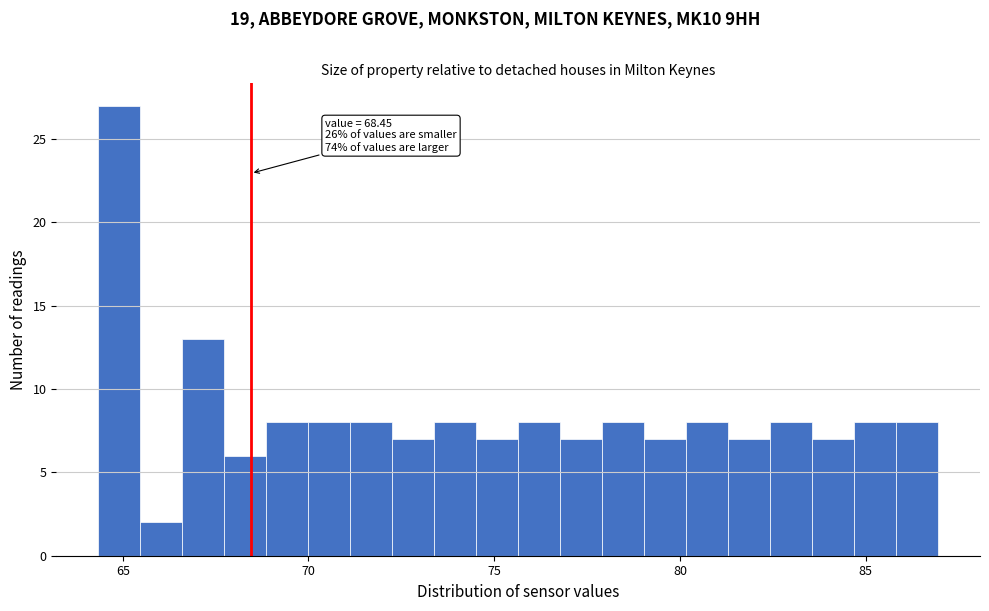

Around what value on the x-axis is the tallest bar? Give the approximate position of its centre, as read against the axis.

65.0